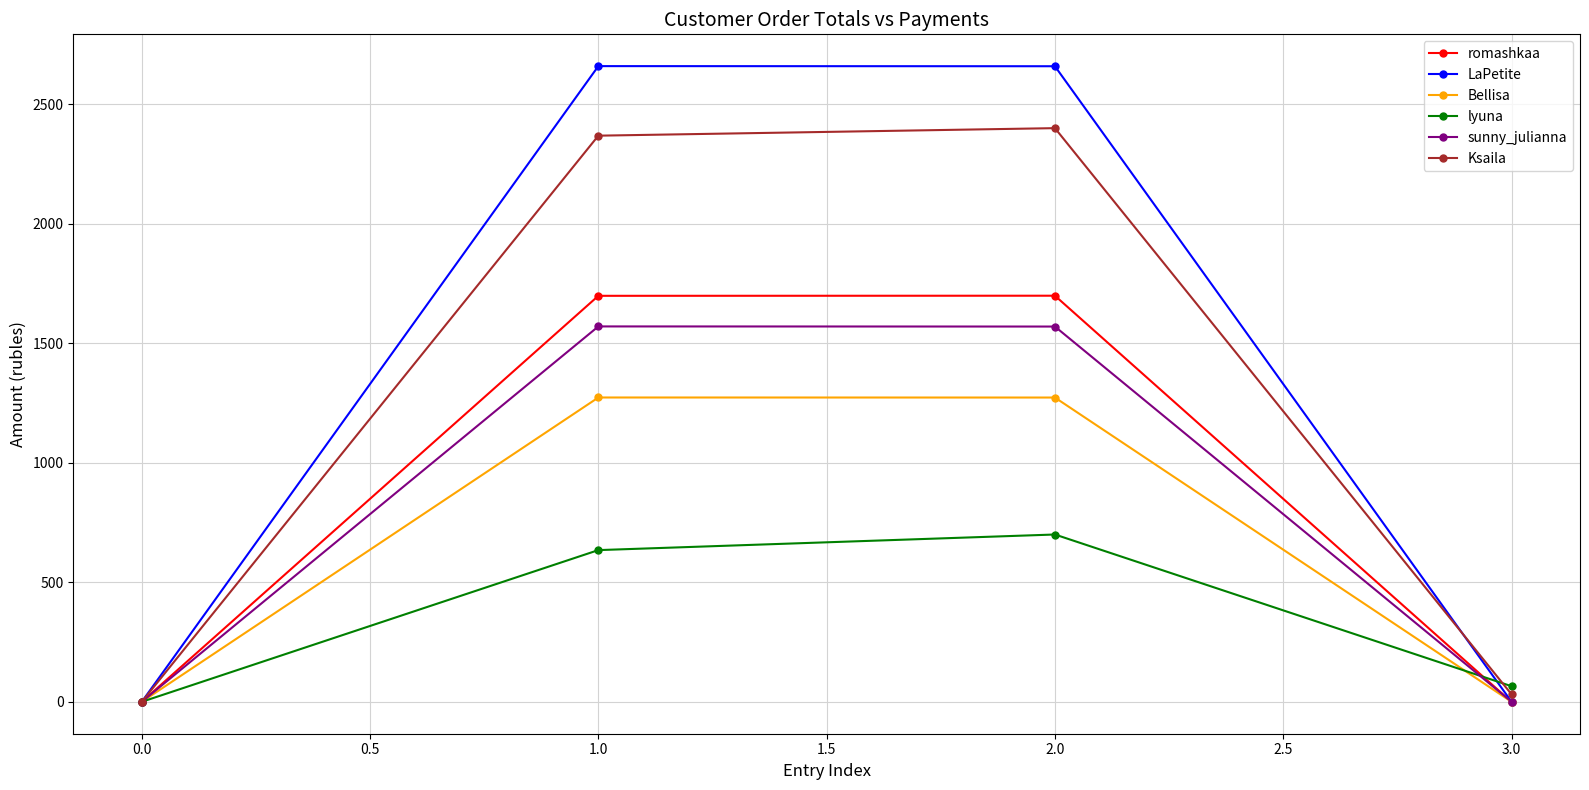

Which series changed the most between 0.0 and 1.0?

LaPetite